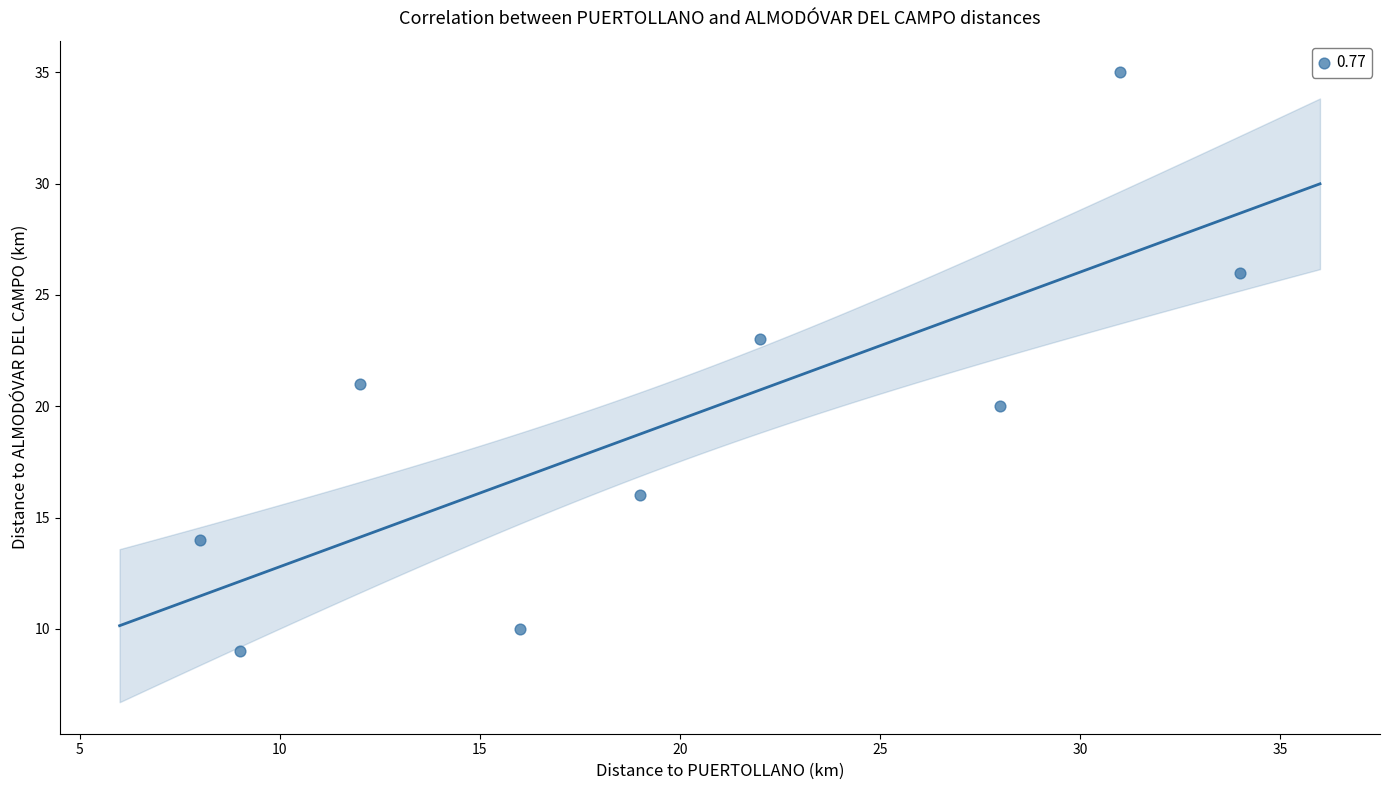

What is the average Y value?

19